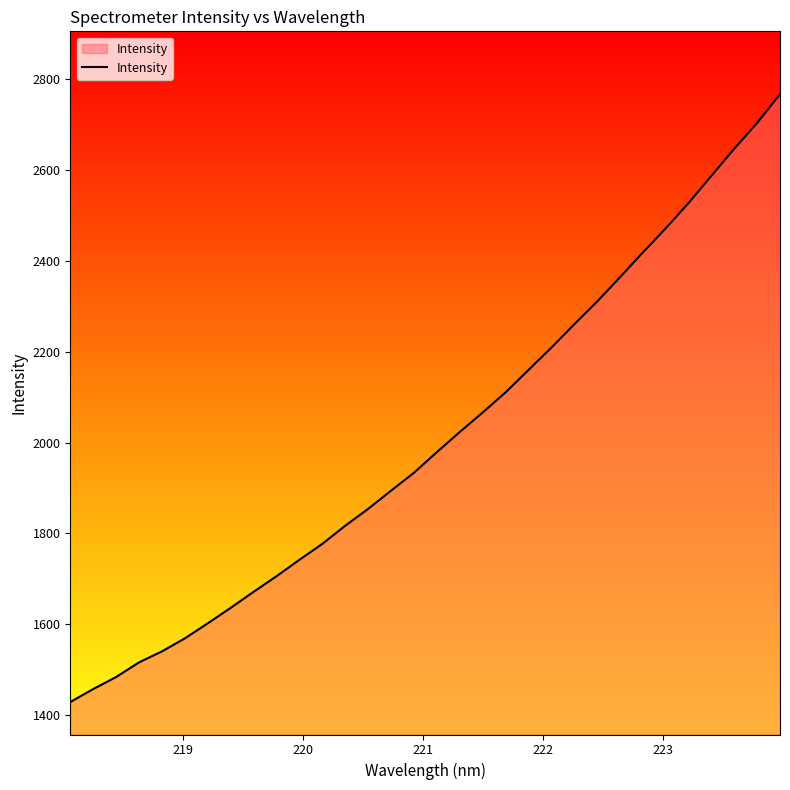

True or false: the data has more than 2 interior local peaks.

False